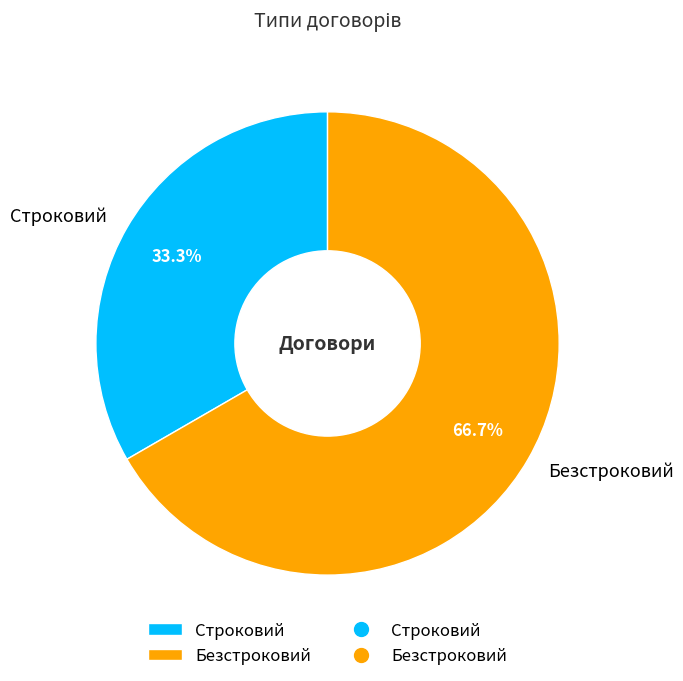

The Безстроковий slice represents 67% of the pie. True or false?

True